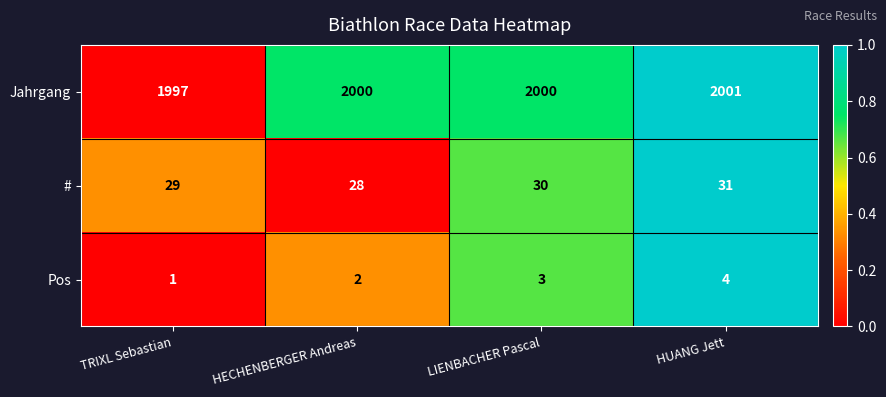

At which label is # closest to 29?

TRIXL Sebastian